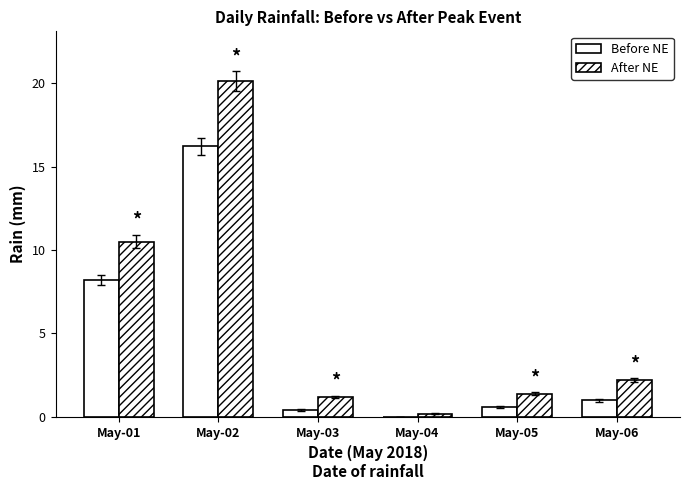

How many positive values does the Before NE series have?

5